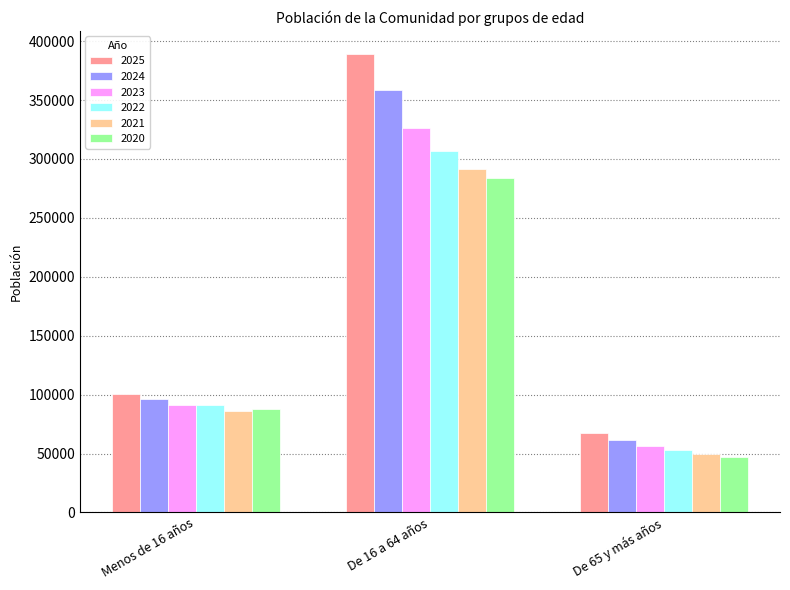

Where is 2021 nearest to the value 170372?

Menos de 16 años